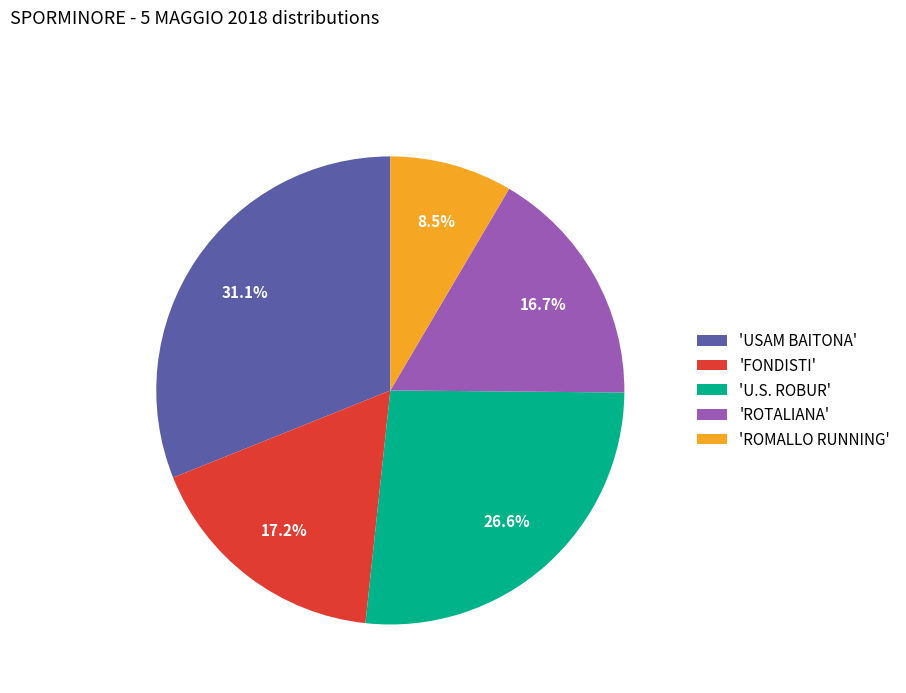

What is the total percentage of 'ROMALLO RUNNING' and 'FONDISTI'?

25.7%